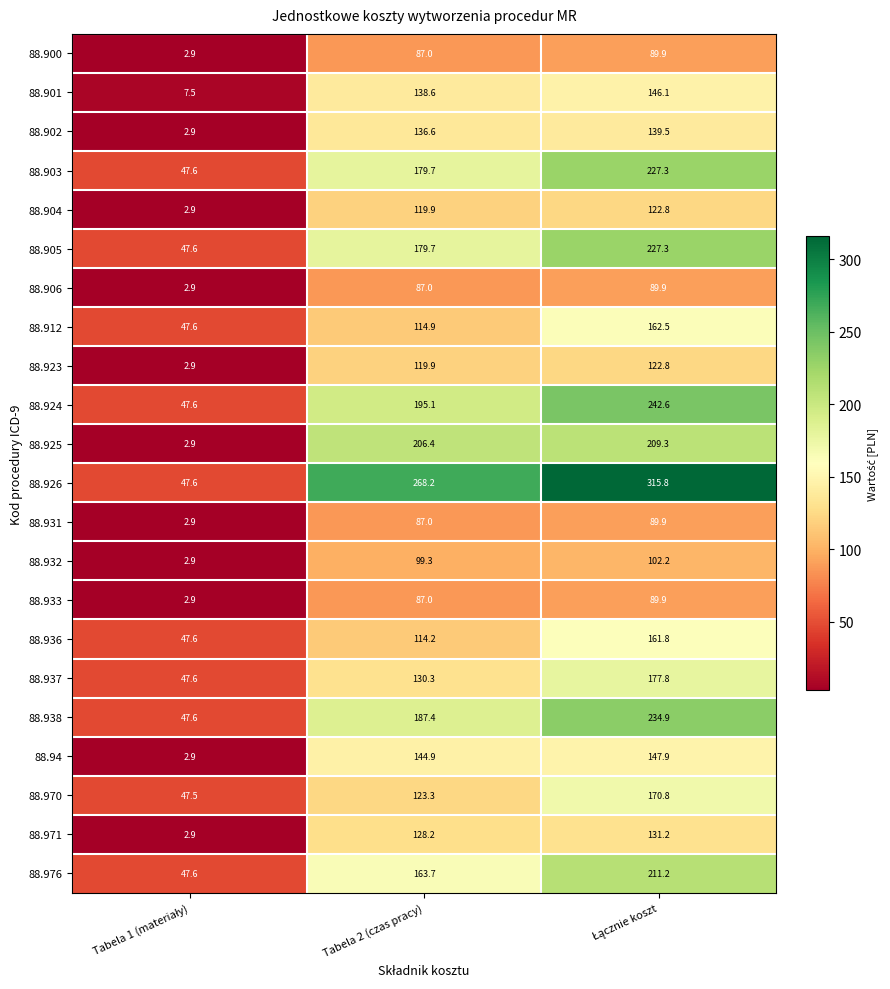

True or false: 88.938 has a value of 269.7 at Tabela 2 (czas pracy).

False